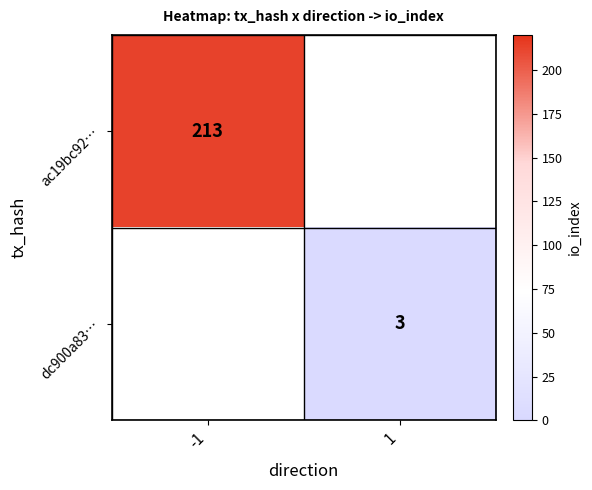

True or false: dc900a83… has a value of 4 at 1.

False